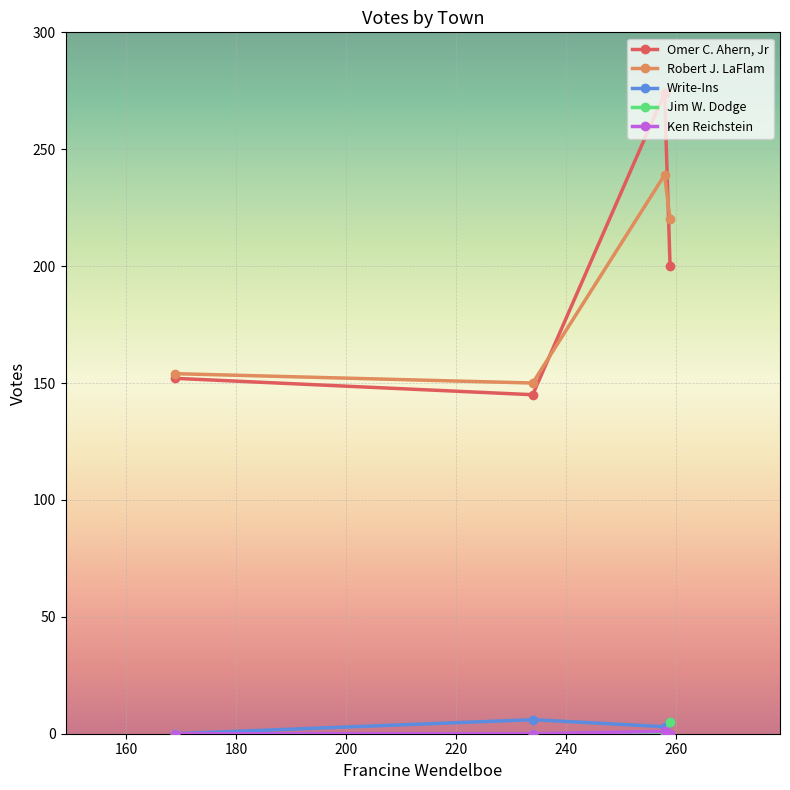

What is the maximum value shown in the chart?

274